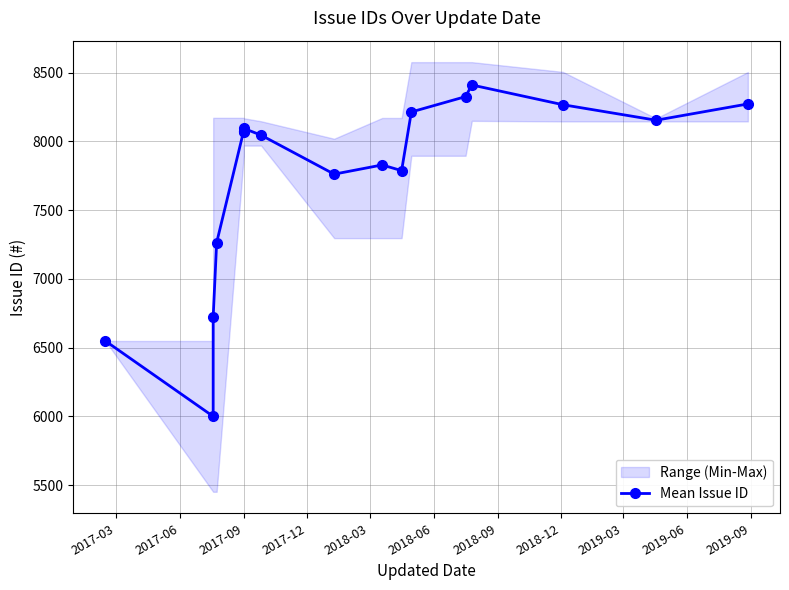

Is it true that the value at 12 is 3471.6?

False